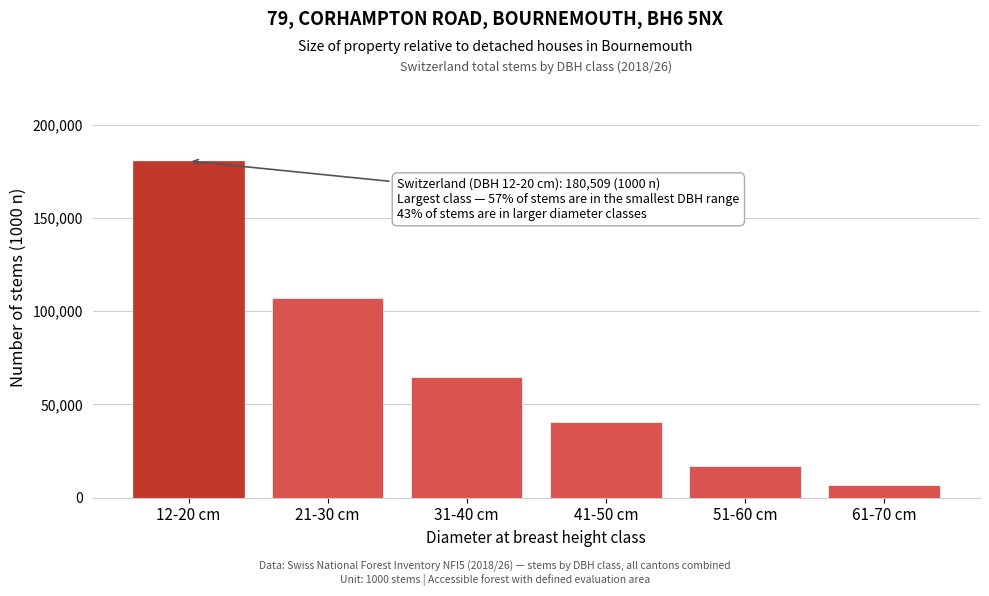

Reading right to left, what are all the values shown in this chart?

6837	17176	40500	64597	106866	180509